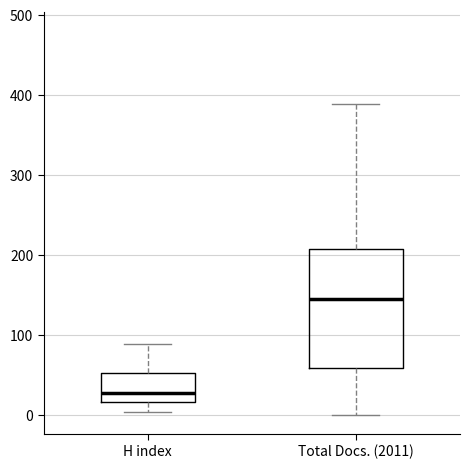

Reading left to right, transcribe this box plot: for each box, give where its median line is, the range the box spans, and where its two whiskers end, as read against the y-axis. The values are not printed on the chart, so give them approximately, as read against the axis.

H index: median 30, box 20 to 50, whiskers 0 to 90
Total Docs. (2011): median 150, box 60 to 210, whiskers 0 to 390